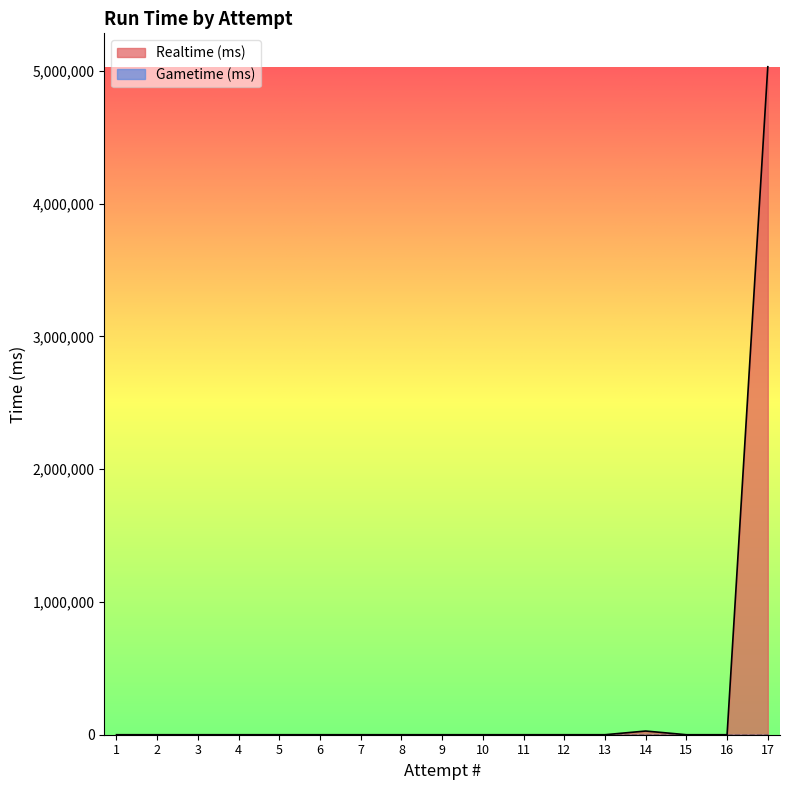

Which label corresponds to the smallest value in the chart?

1